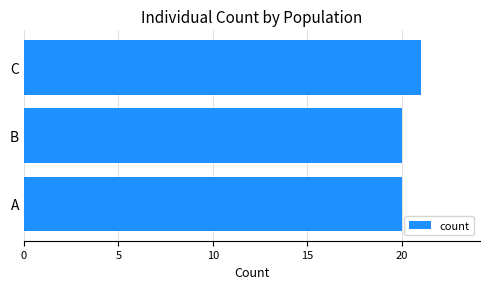

What is the change in value from A to C?

+1